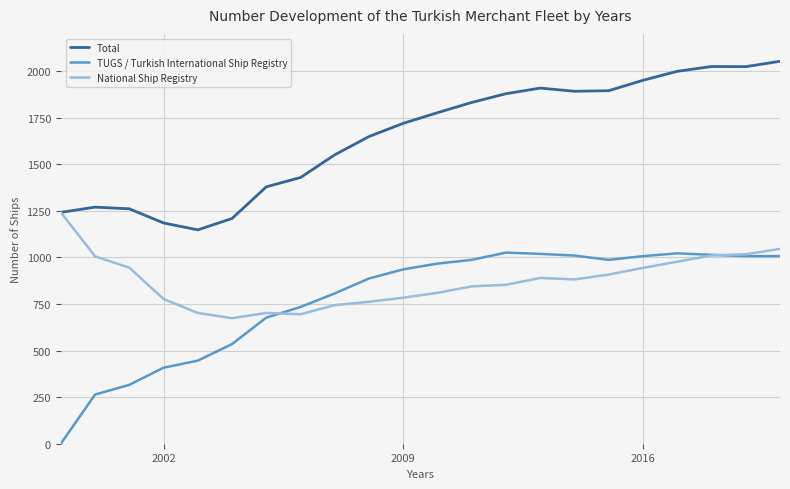

Which series has the largest total across all categories?

Total